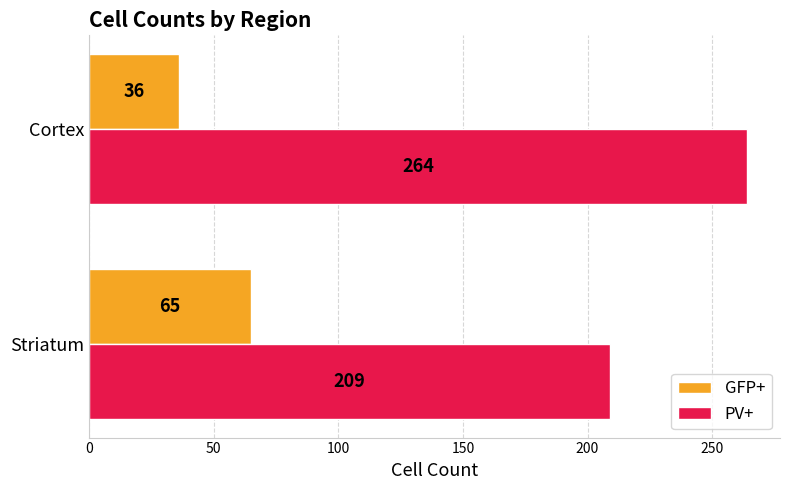

Which category has the highest value across all series?

Cortex